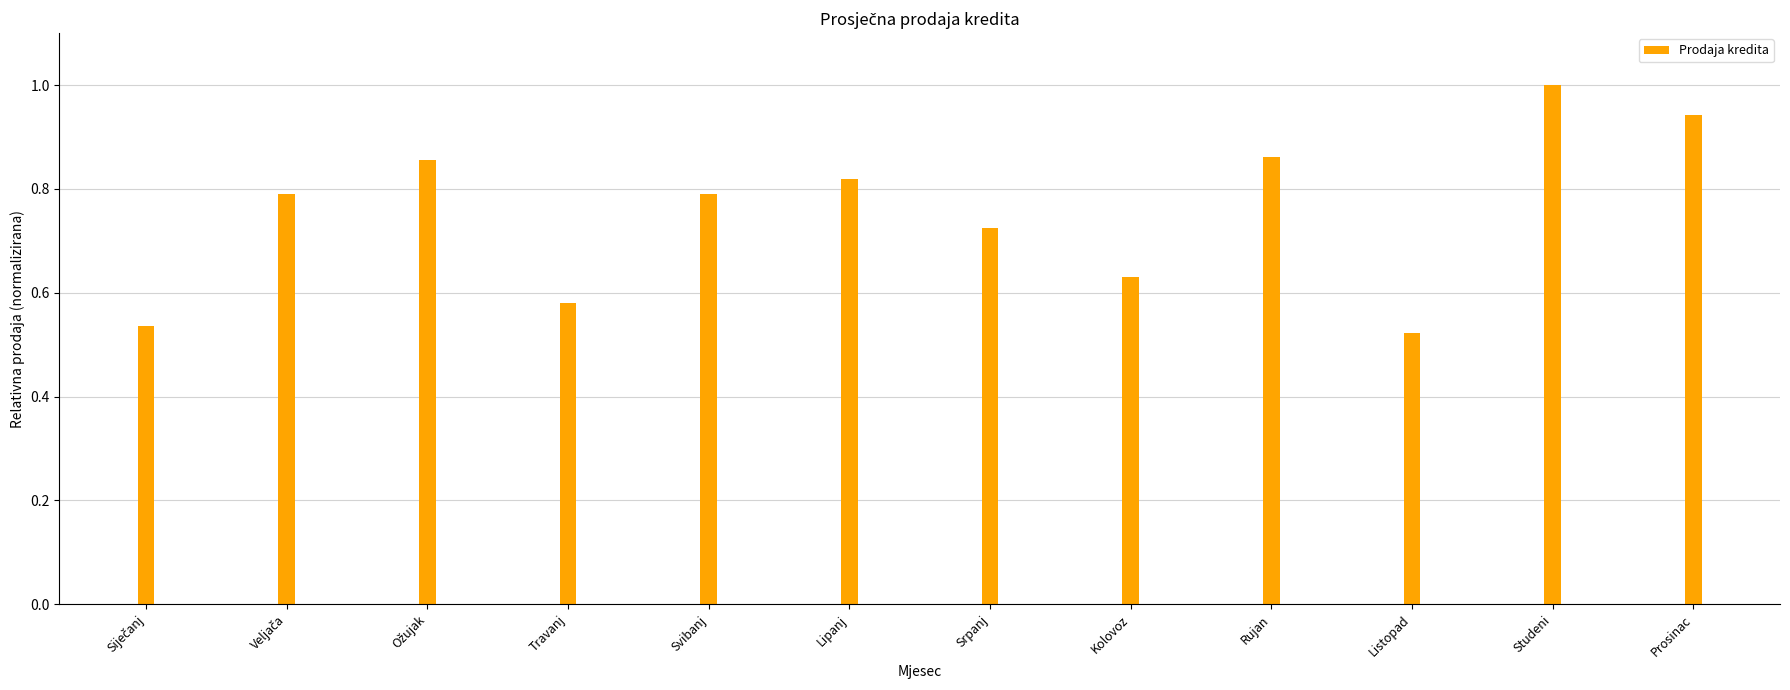

What is the sum of all values?

9.1